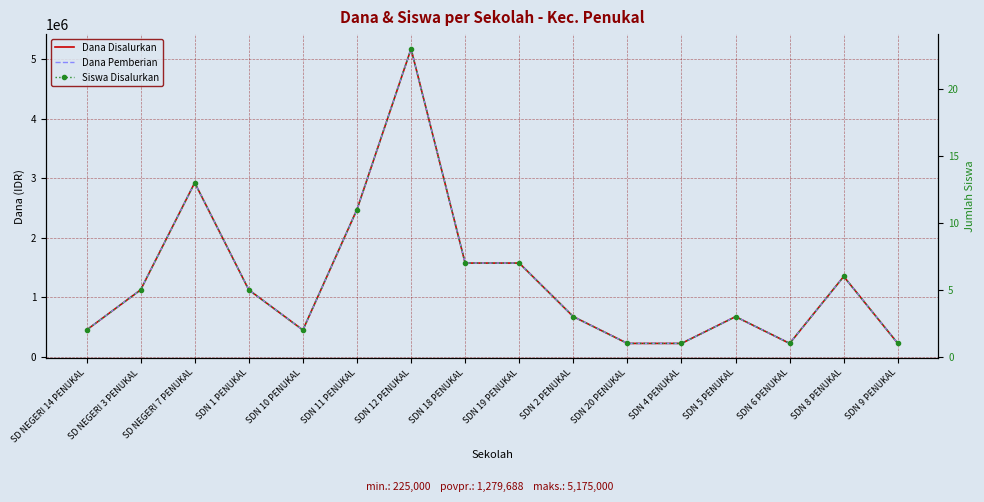

Count the number of categories in the chart.

16